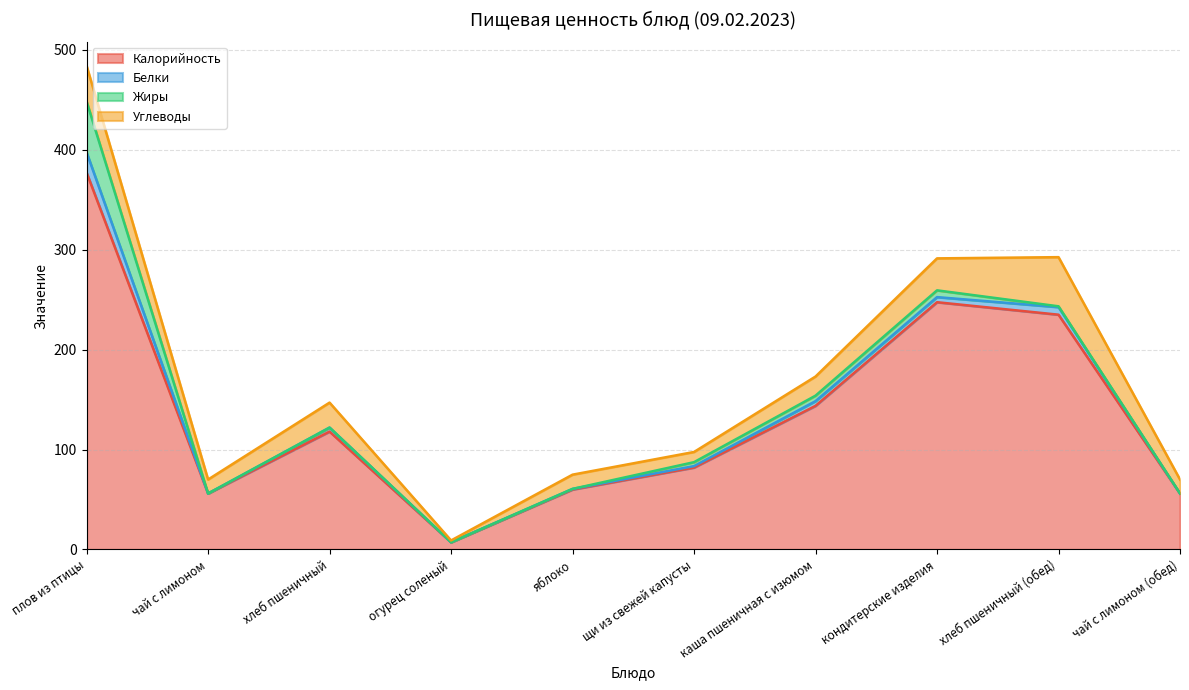

At which label is Жиры closest to 25?

кондитерские изделия